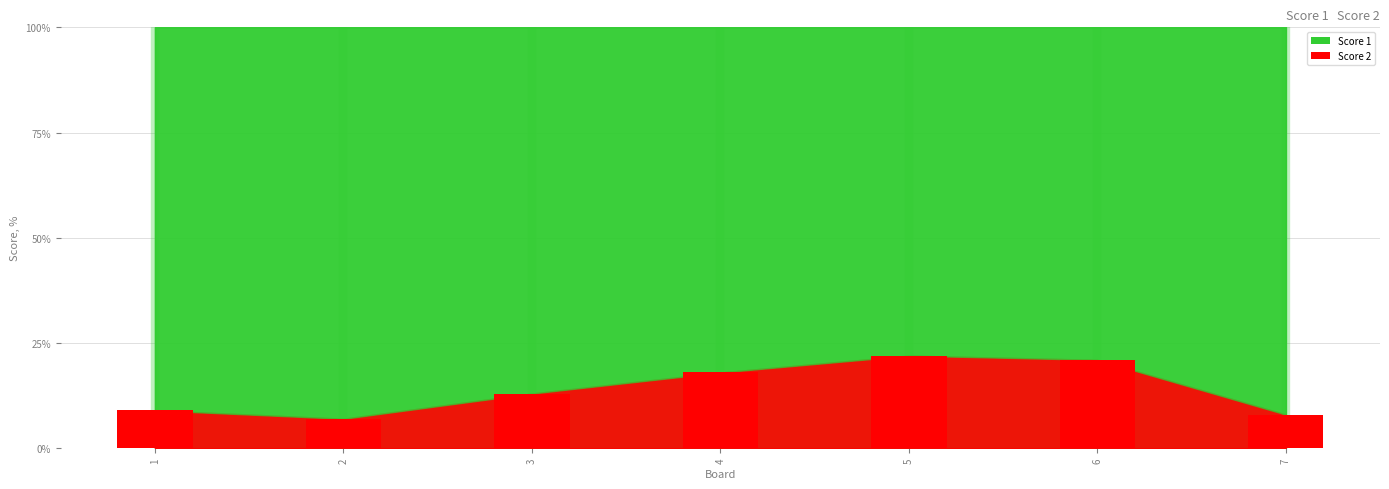

Count the number of data series in this chart.

1